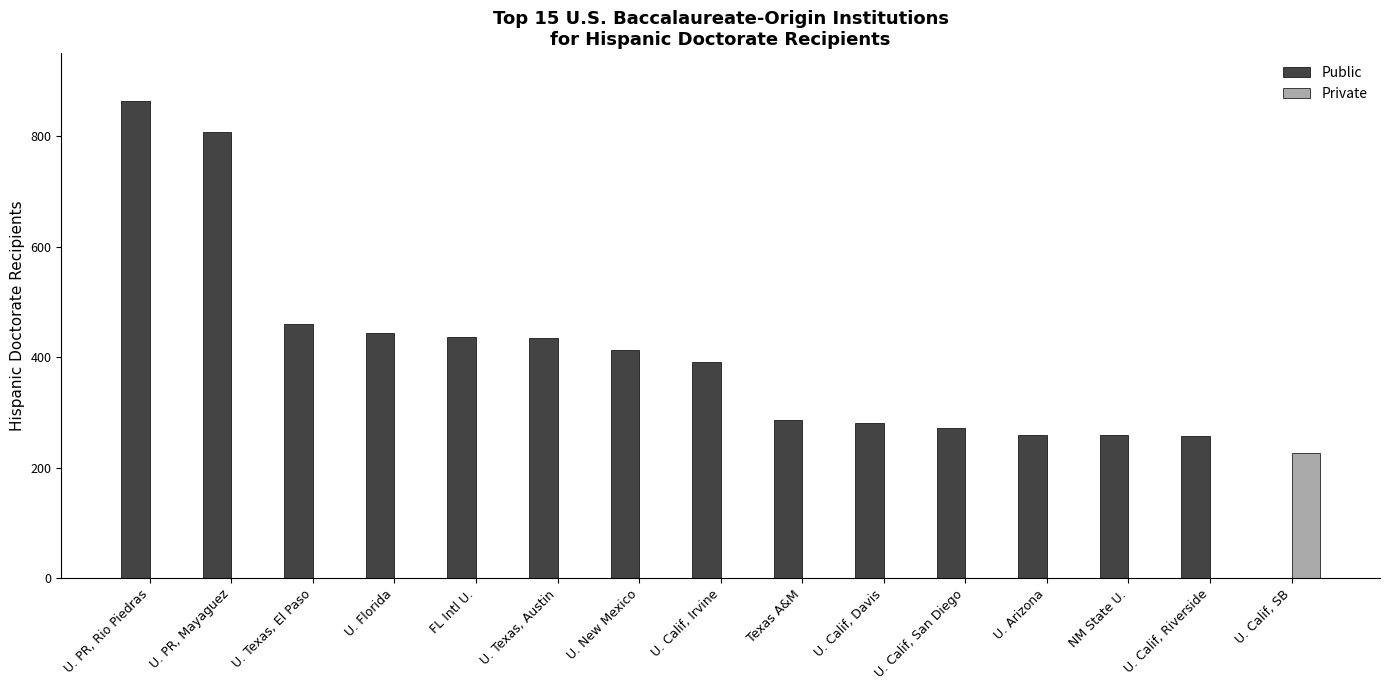

At which category is the sum across all series the highest?

U. PR, Rio Piedras